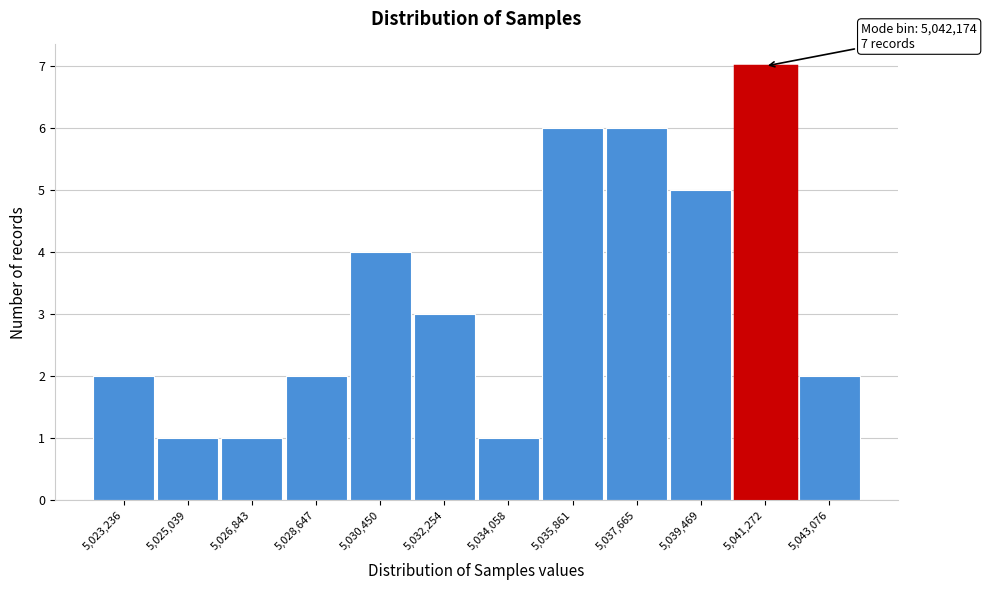

Reading left to right, what are all the values shown in this chart?

2	1	1	2	4	3	1	6	6	5	7	2